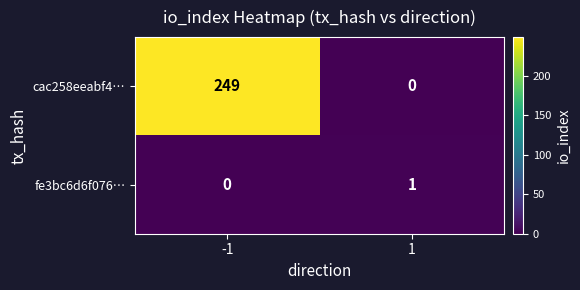

How many values in the fe3bc6d6f076… series are below 1?

1